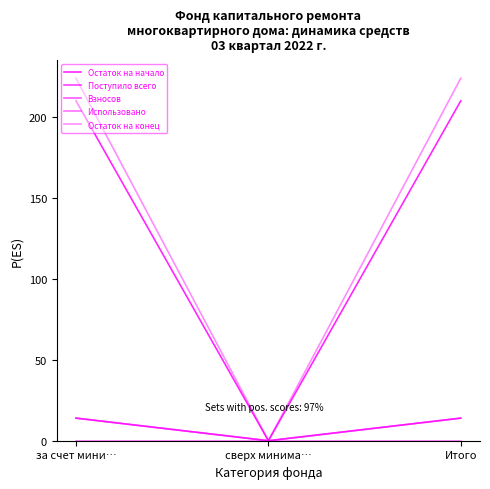

Does the chart have visible grid lines?

No